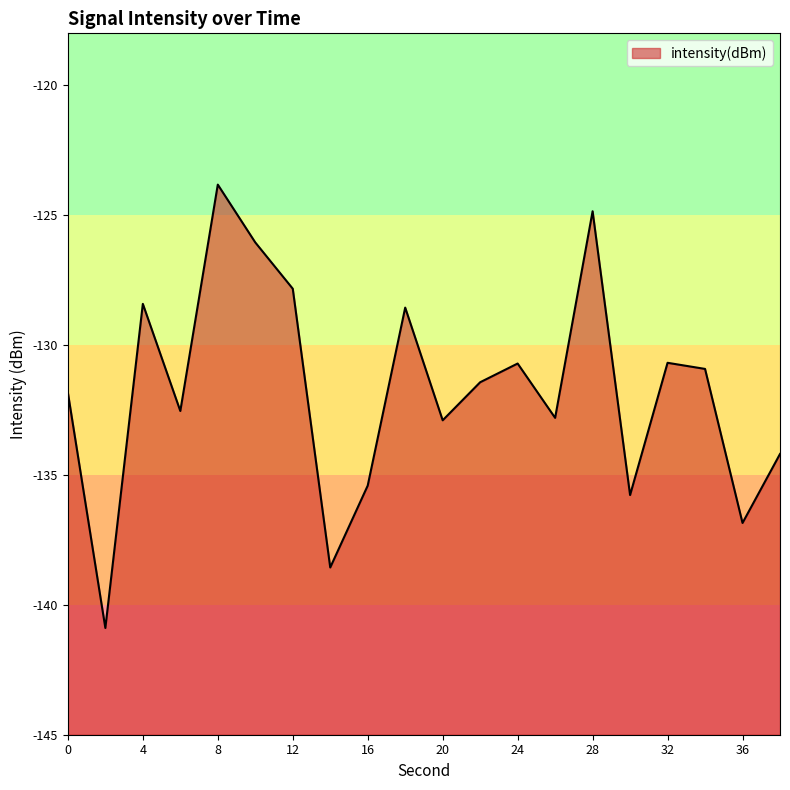

What is the sum of the values at 28 and 10?

-250.9